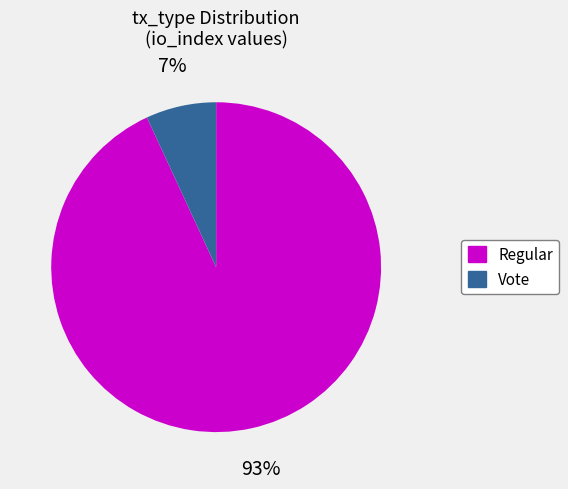

True or false: Vote accounts for 19% of the total.

False